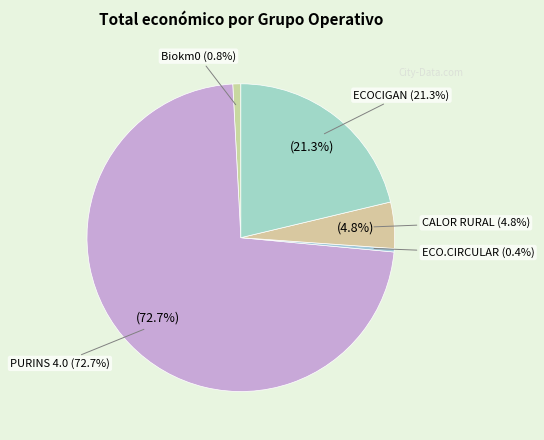

To the nearest percent, what is the difference between the Biokm0 and CALOR RURAL slice percentages?

4%